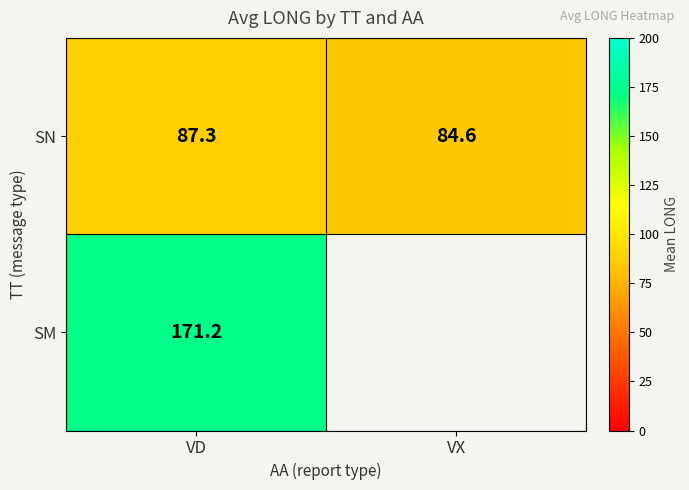

What value does the SN series have at VD?

87.3